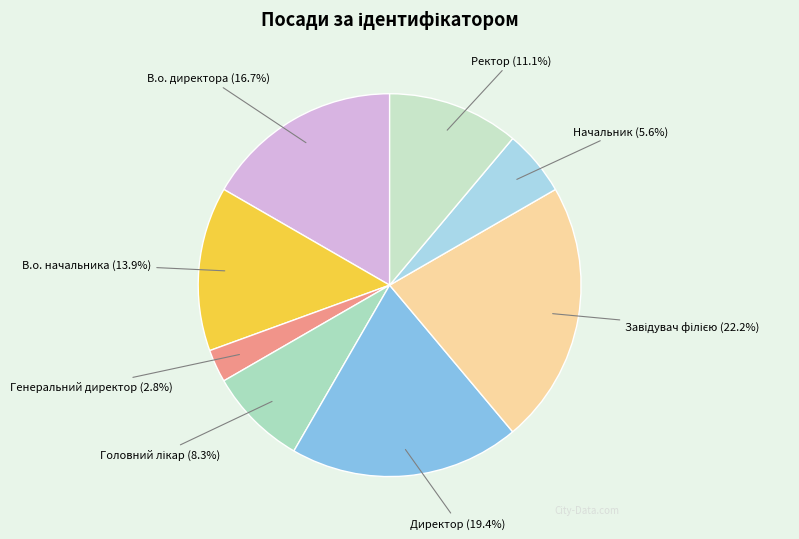

To the nearest percent, what is the average slice percentage?

12%